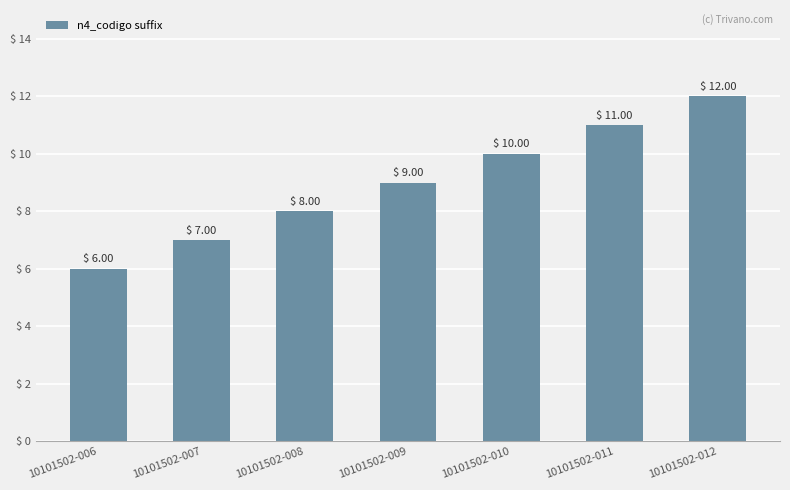

Rank the categories by value from highest to lowest.

10101502-012, 10101502-011, 10101502-010, 10101502-009, 10101502-008, 10101502-007, 10101502-006